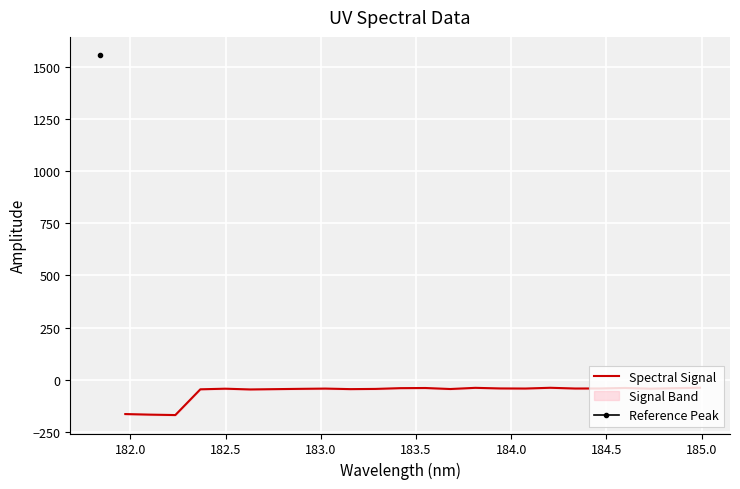

What is the lowest value of the Spectral Signal series?

-169.6